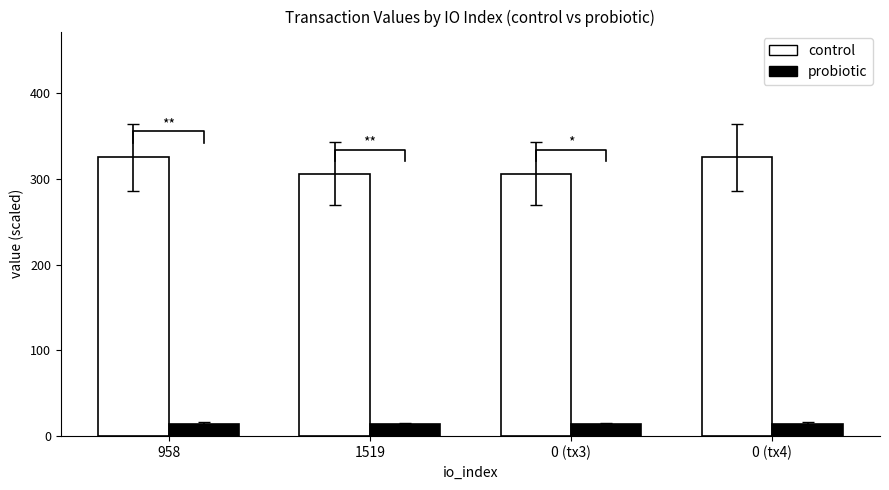

What position from the left is 0 (tx3)?

3